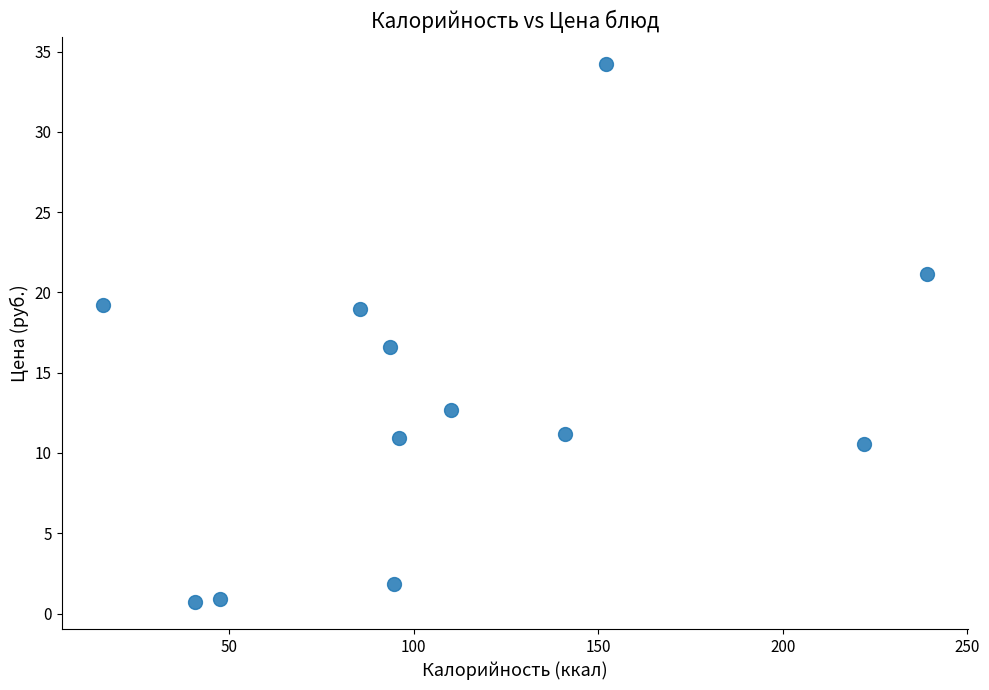

What is the average X value?

111.5